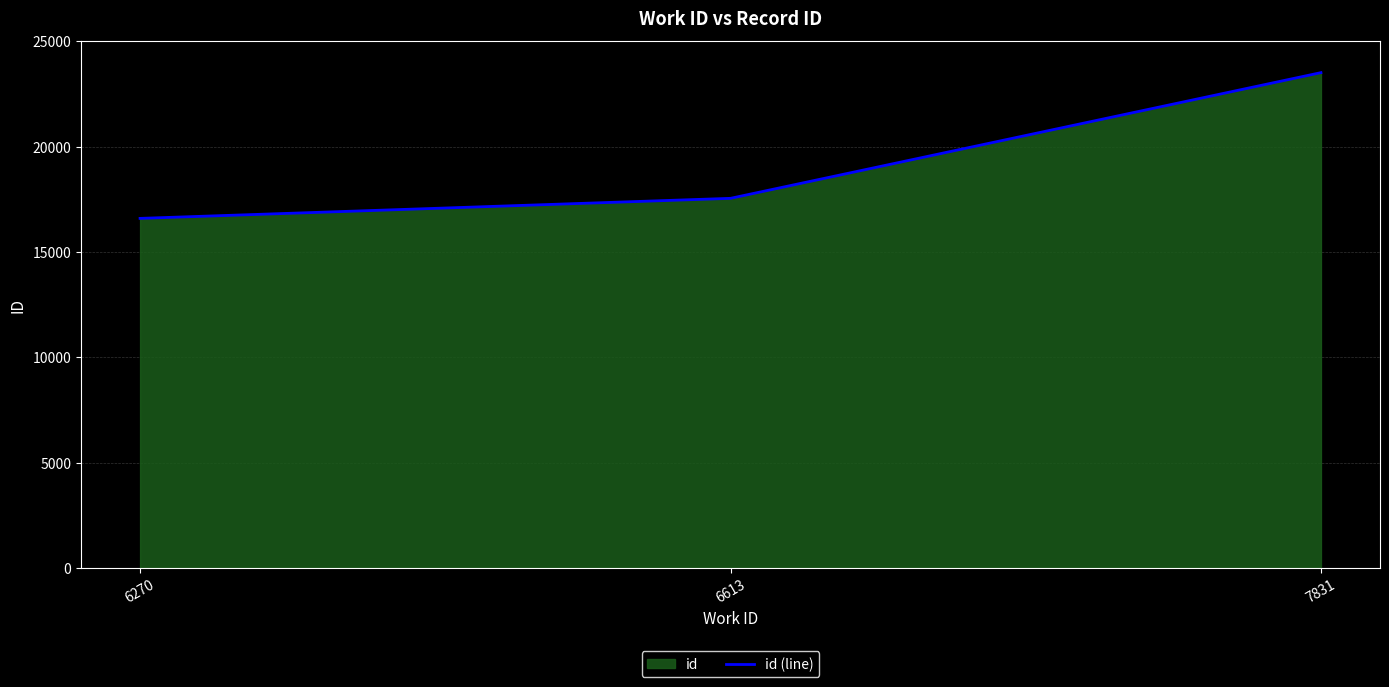

What value does the data have at 6613, to the nearest 50?

17550